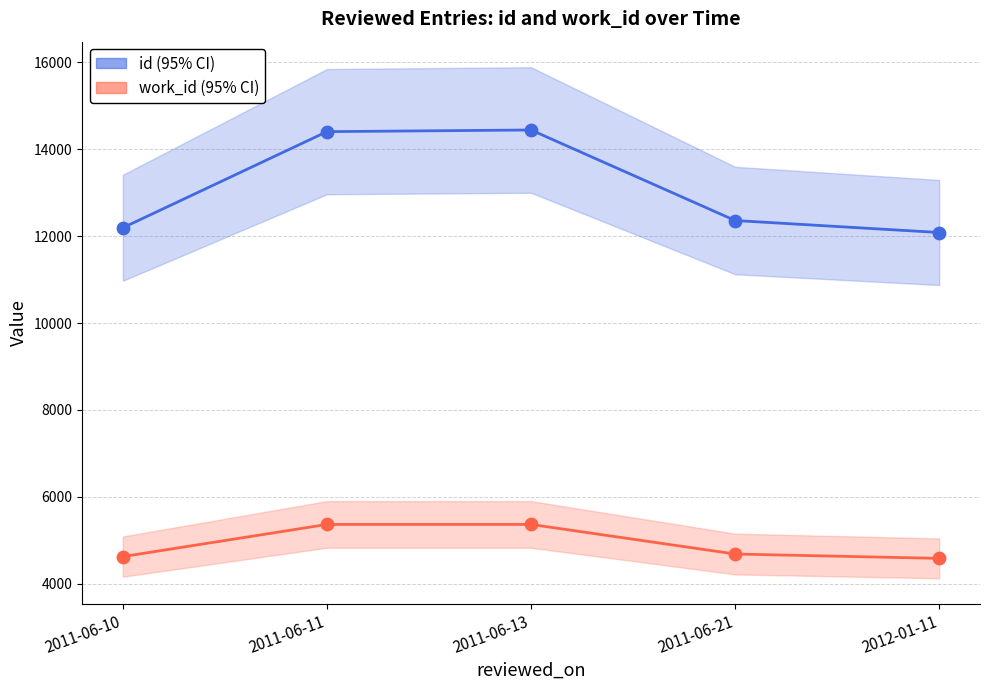

Is the value of work_id (95% CI) at 2012-01-11 greater than the value of id (95% CI) at 2012-01-11?

No